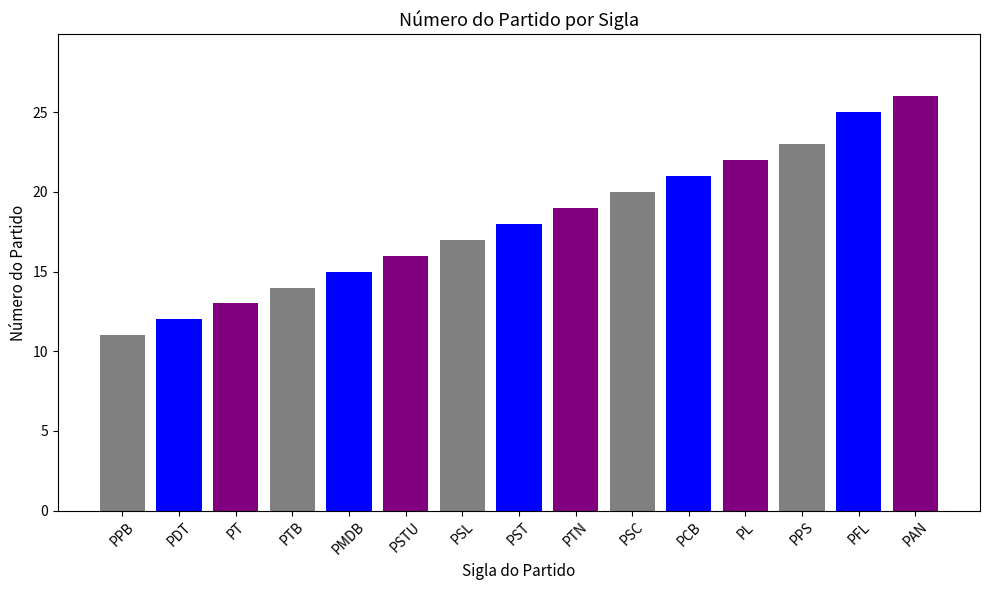

The chart shows a value of 17 at PPB. True or false?

False